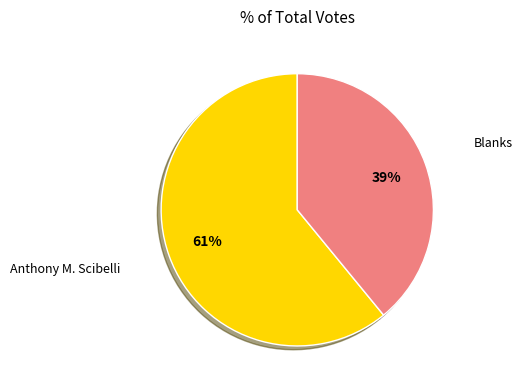

To the nearest percent, what is the average slice percentage?

50%